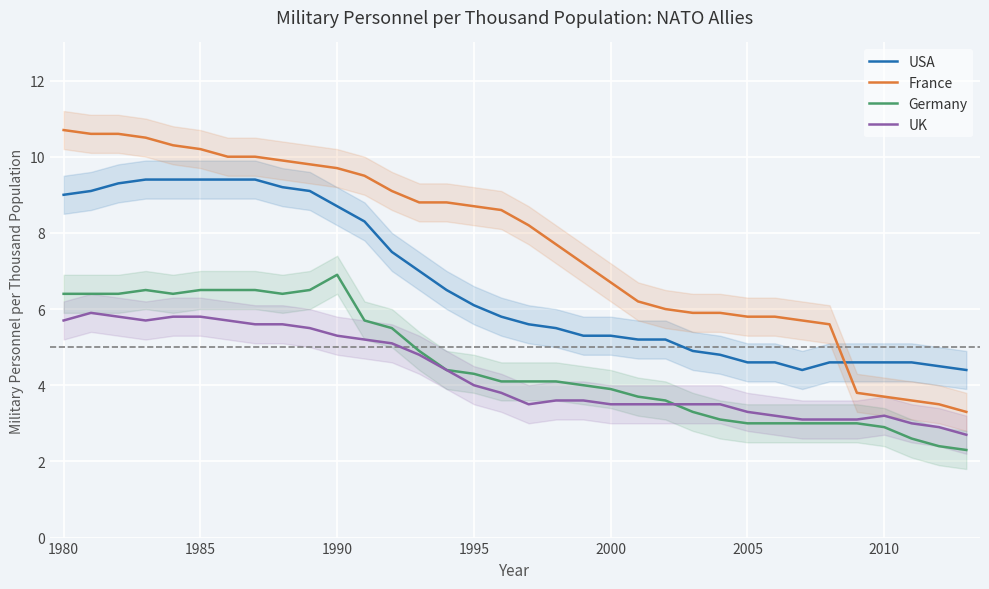

Does the chart display data point markers on the line(s)?

No